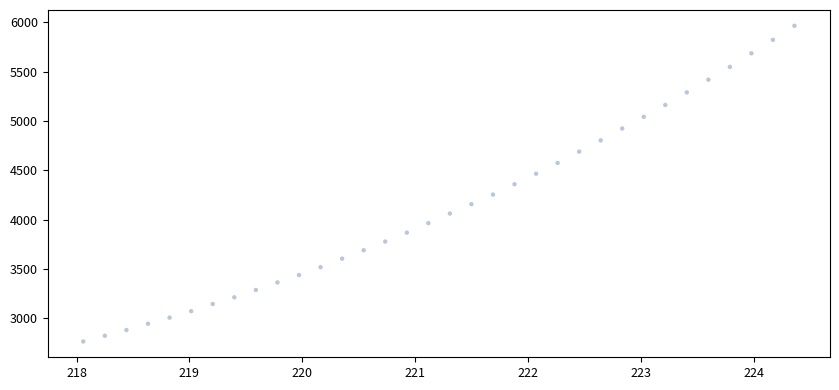

What is the range of Y values (max minus min)?

3201.2